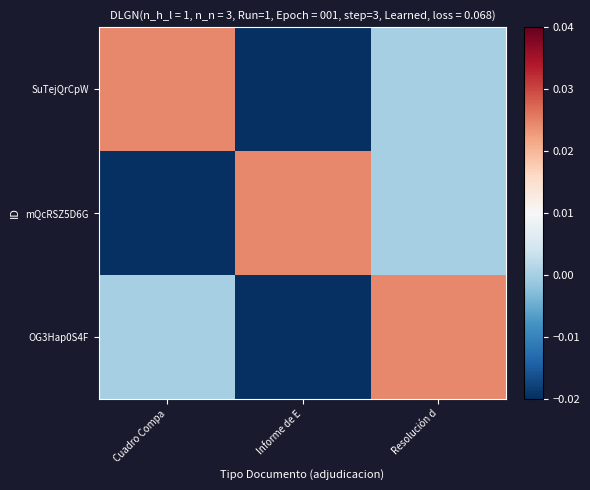

Reading left to right, extract all data points from this chart.

SuTejQrCpW: Cuadro Compa=0.0	Informe de E=-0.0	Resolución d=0.0
mQcRSZ5D6G: Cuadro Compa=-0.0	Informe de E=0.0	Resolución d=0.0
OG3Hap0S4F: Cuadro Compa=0.0	Informe de E=-0.0	Resolución d=0.0